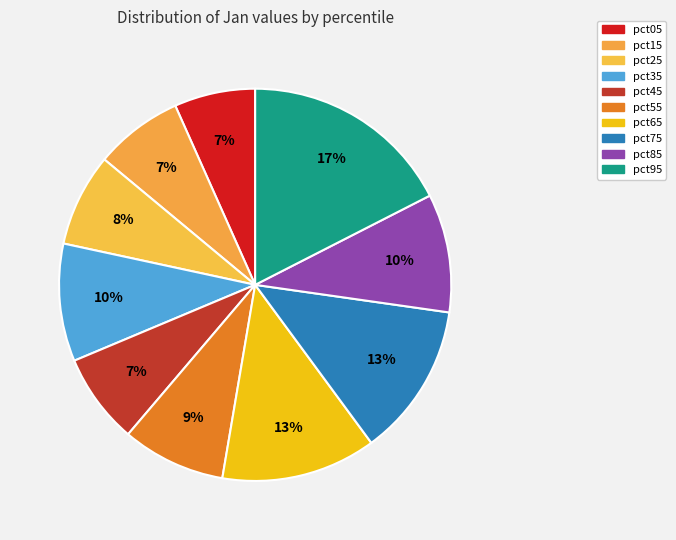

The pct75 slice represents 2% of the pie. True or false?

False